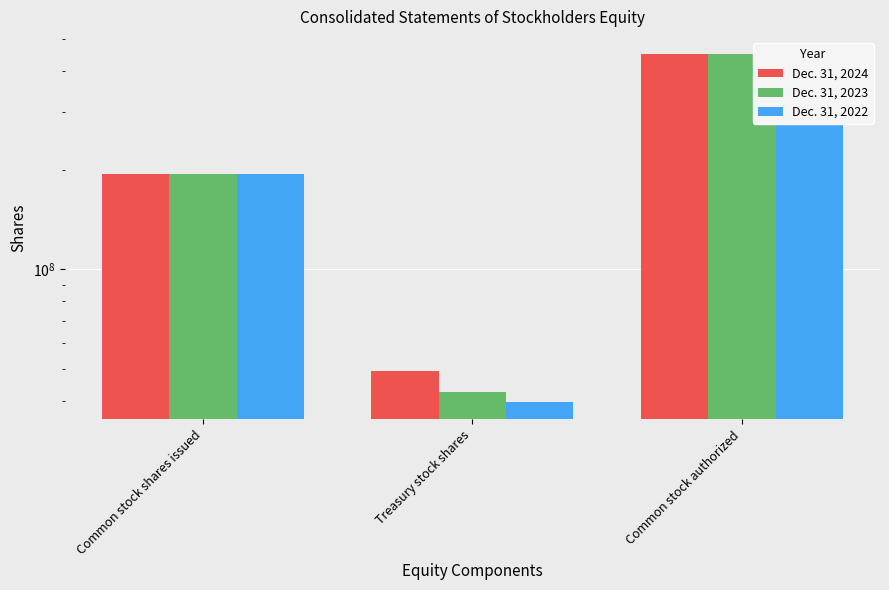

Is the value of Dec. 31, 2022 at Common stock authorized greater than the value of Dec. 31, 2024 at Common stock shares issued?

Yes